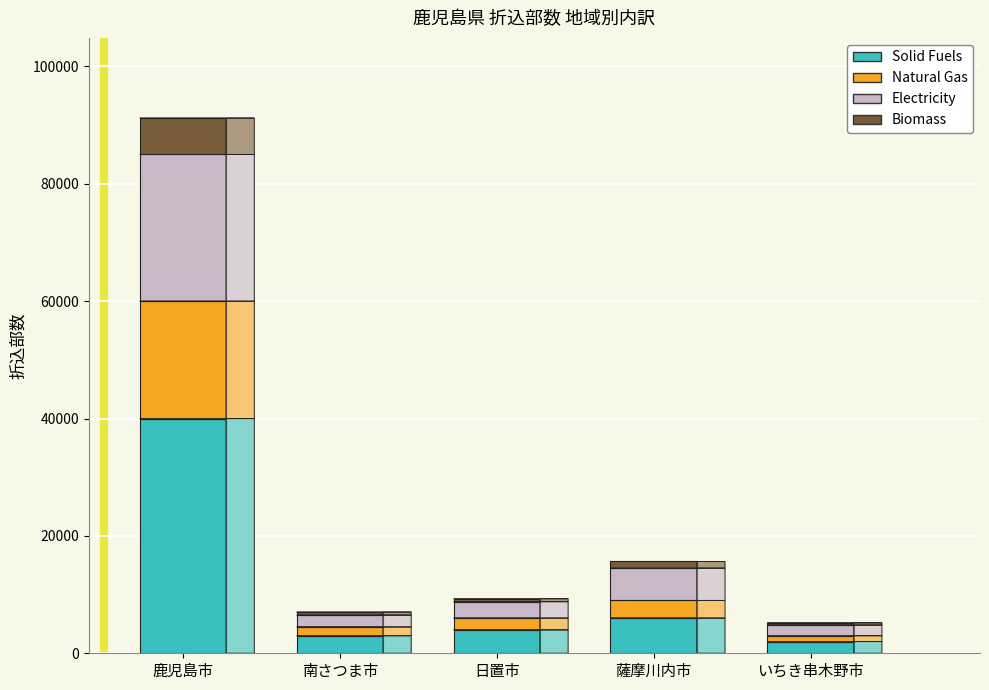

What is the maximum value for Solid Fuels?

40000